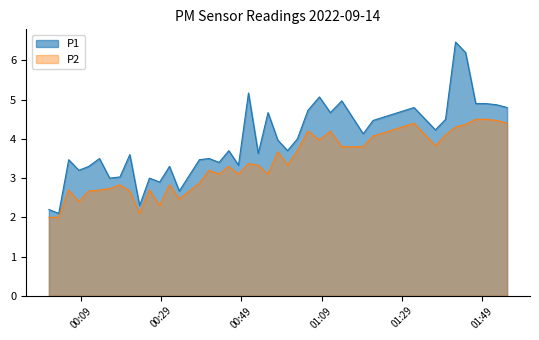

What is the maximum value for P2?

4.5